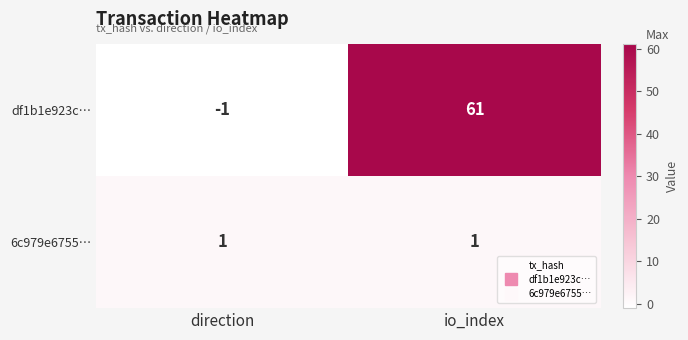

What is the maximum value shown in the chart?

61